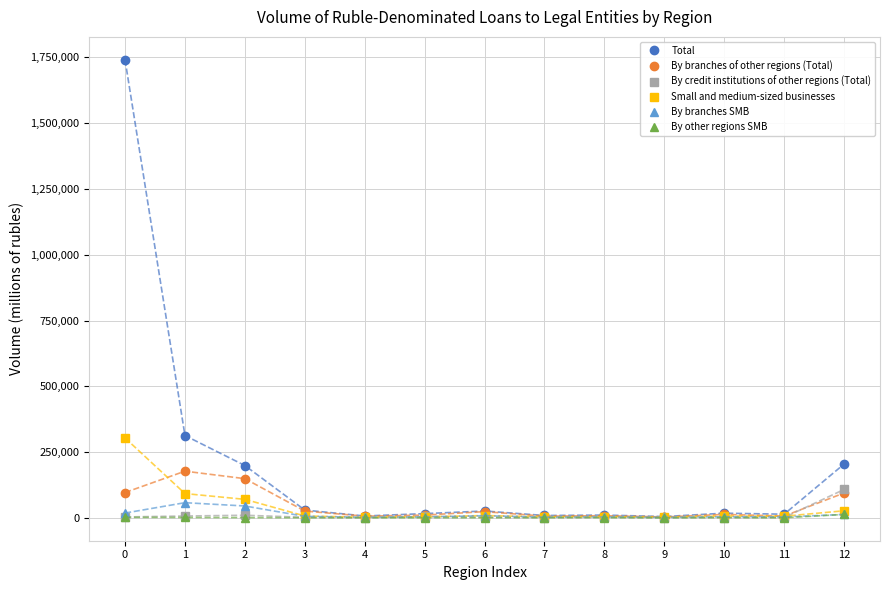

Which series changed the most between 2 and 5?

Total